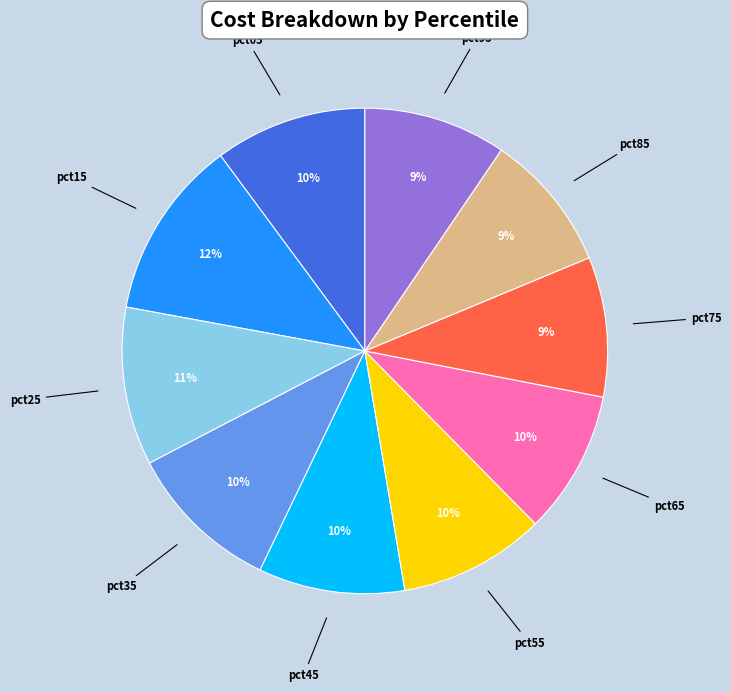

To the nearest percent, what is the difference between the pct15 and pct05 slice percentages?

2%